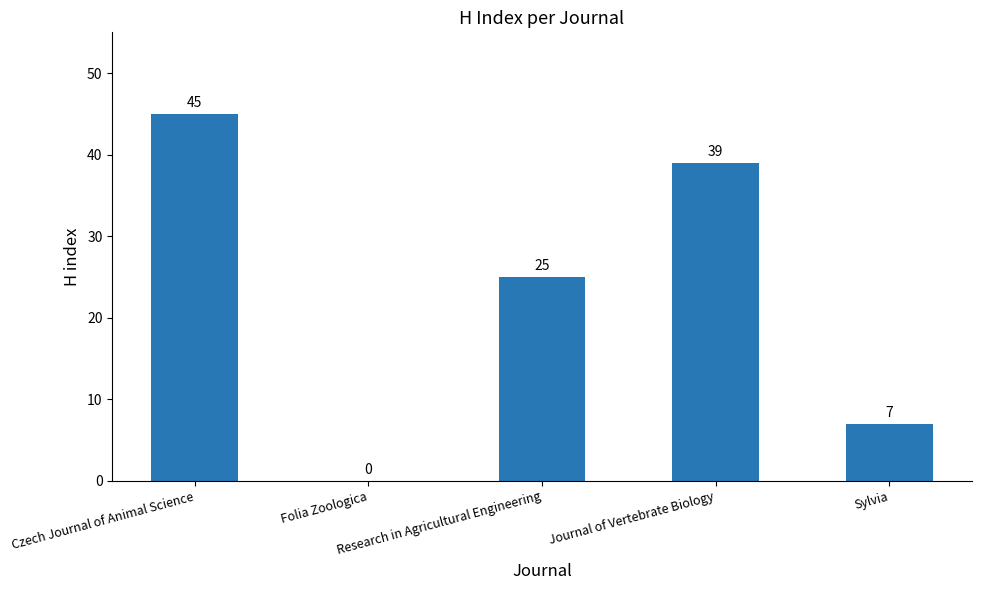

The value at Folia Zoologica is 0. True or false?

True